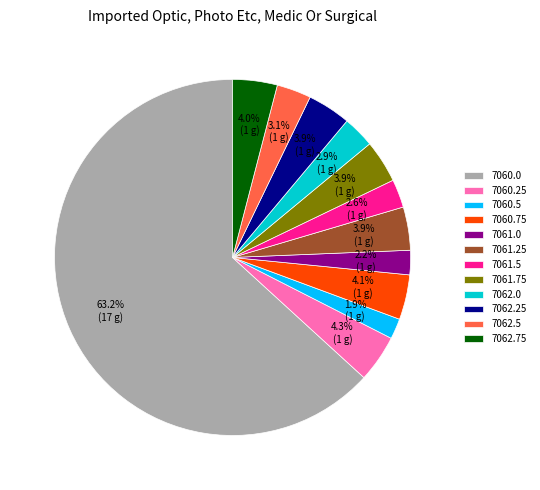

Which category has the biggest portion of the pie?

7060.0